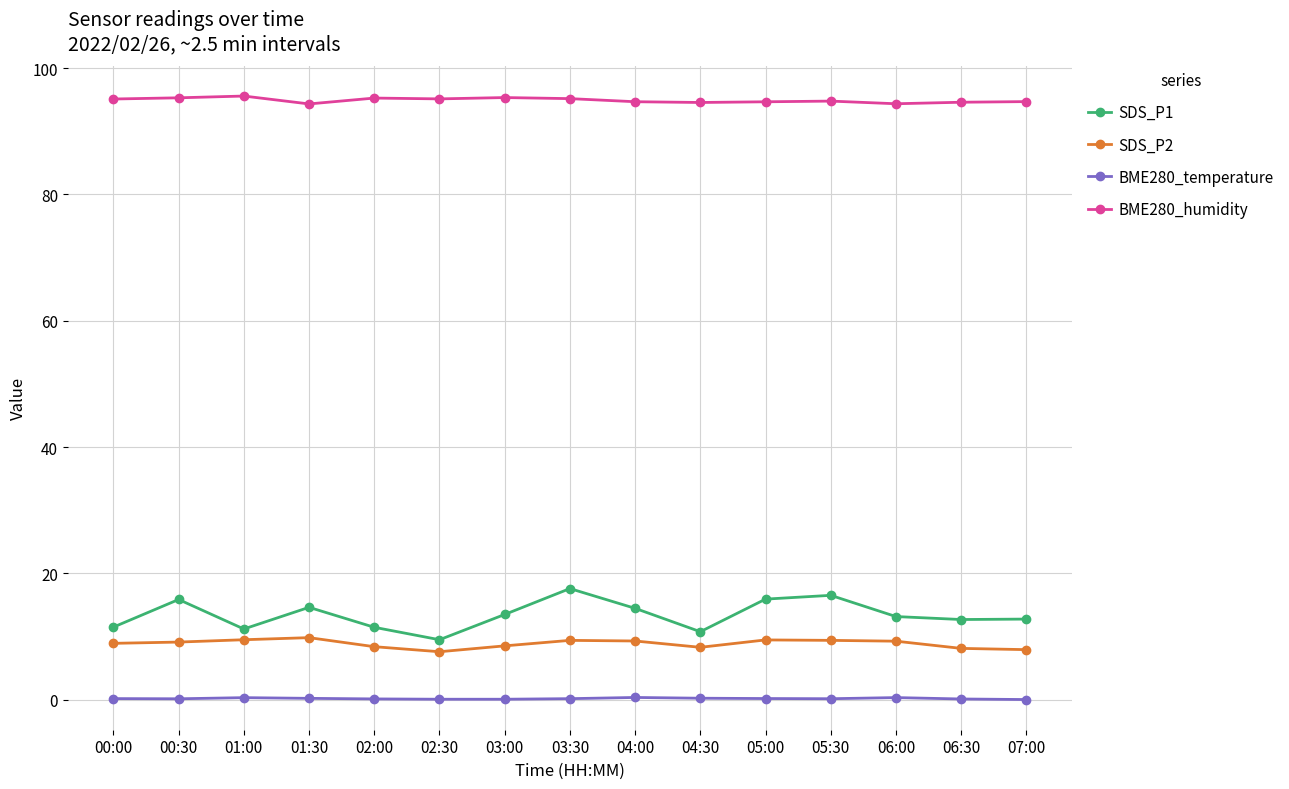

What is the value of the BME280_humidity point at the 1st from the left?

95.1